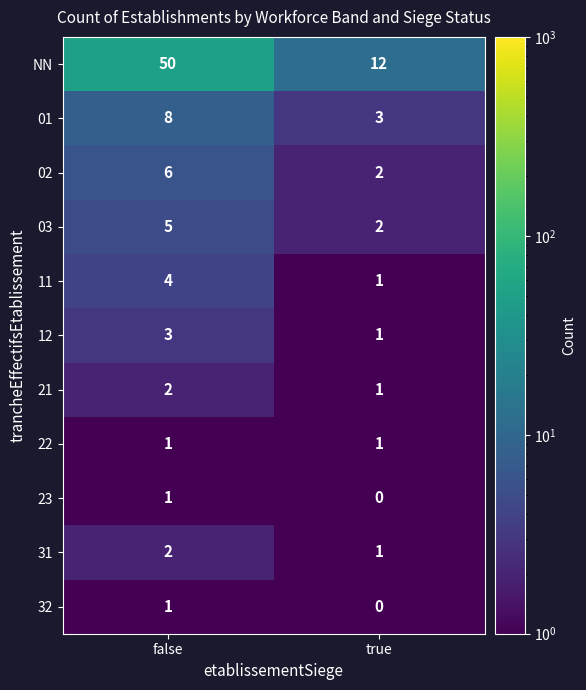

What is the difference between the 02 values at false and true?

4